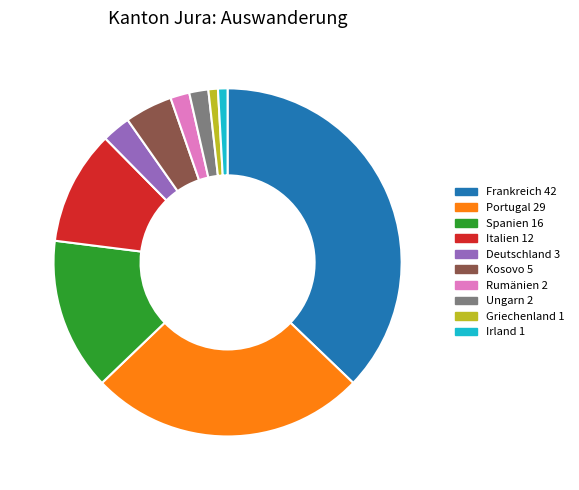

Which category has the biggest portion of the pie?

Frankreich 42